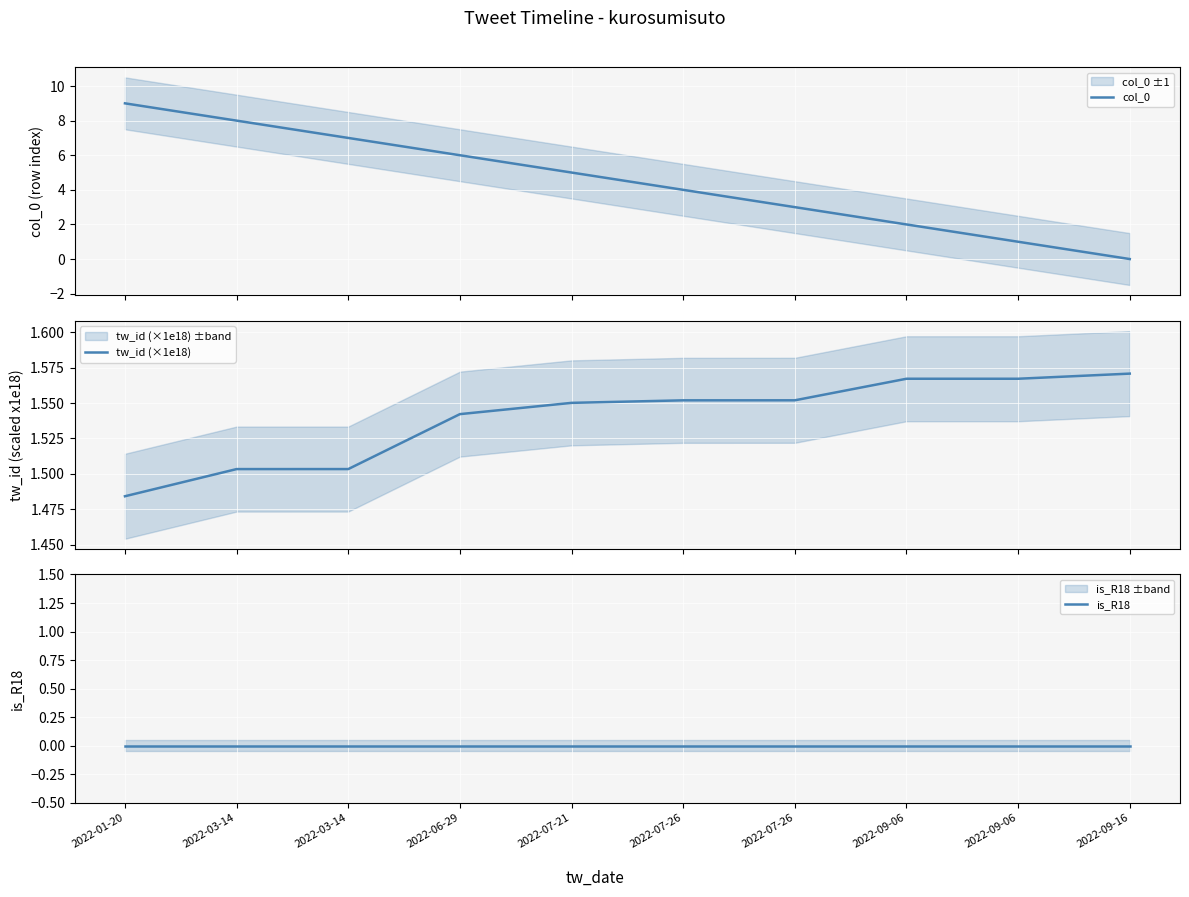

What is the average value of the tw_id (×1e18) series?

1.5